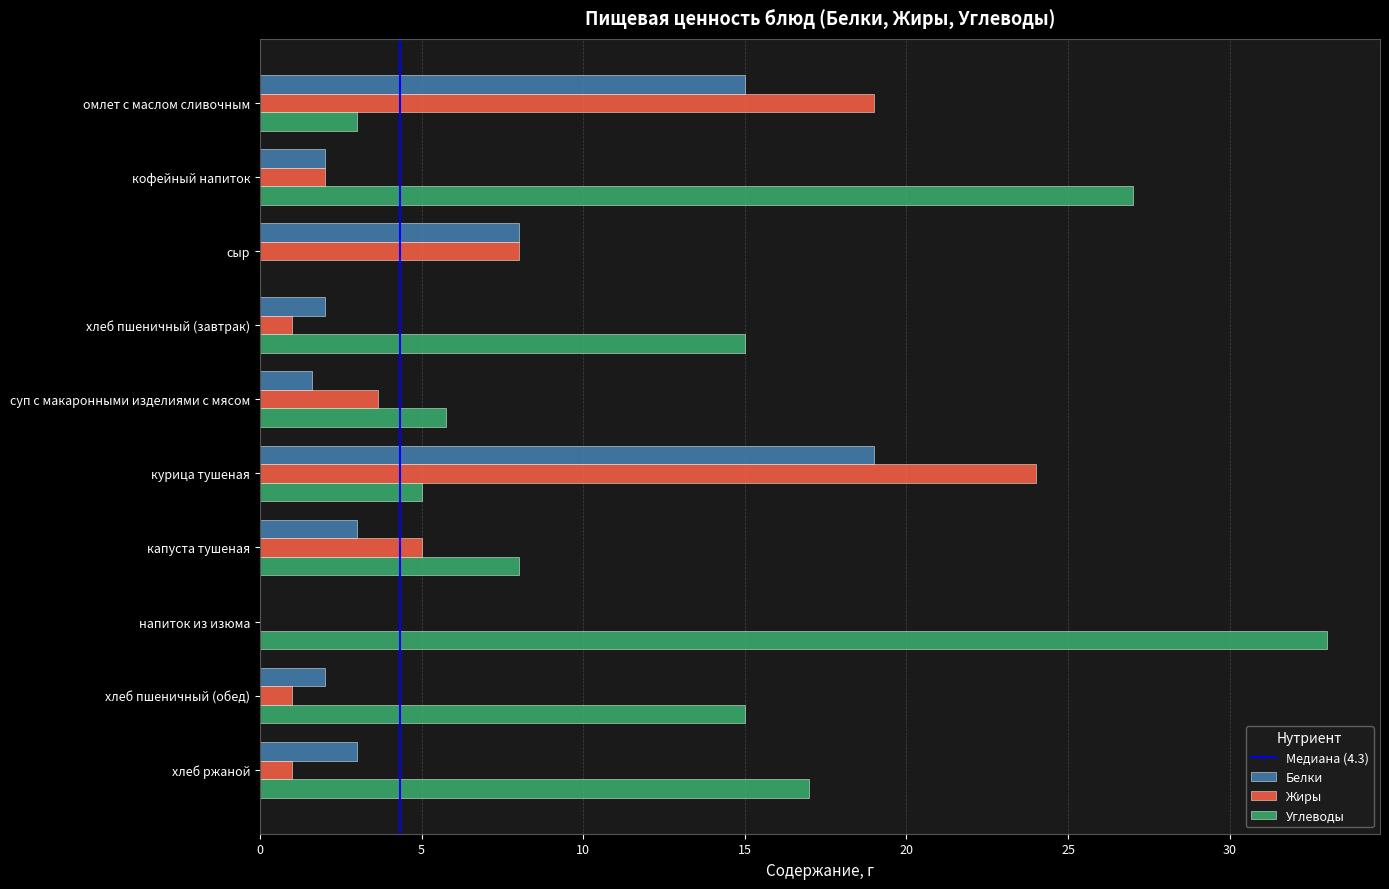

Between омлет с маслом сливочным and хлеб ржаной, which series saw the biggest shift?

Жиры